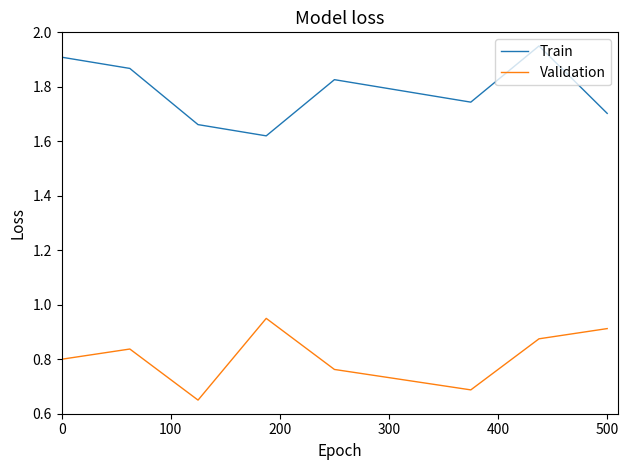

List the series in order of their overall mean, lowest first.

Validation, Train